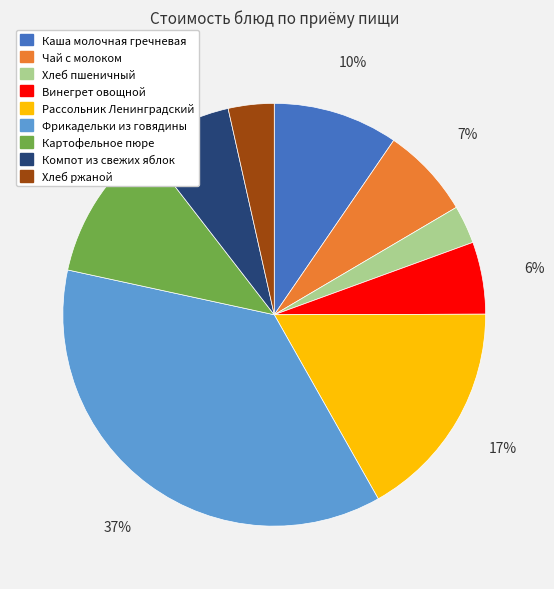

Does Картофельное пюре represent more than half of the total?

No